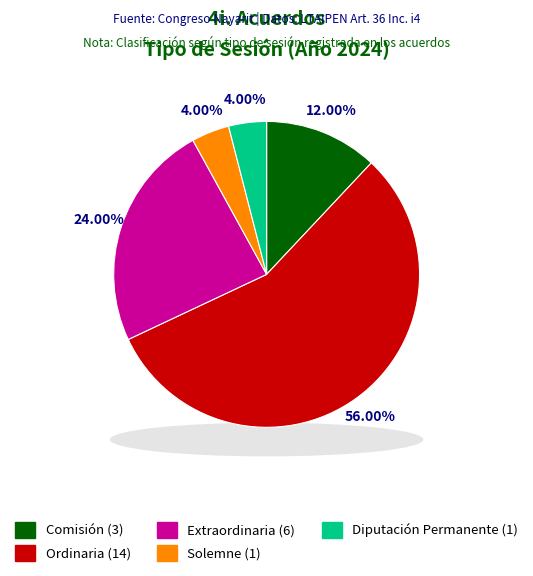

Combined, what portion of the pie is Ordinaria and Solemne?

60.0%